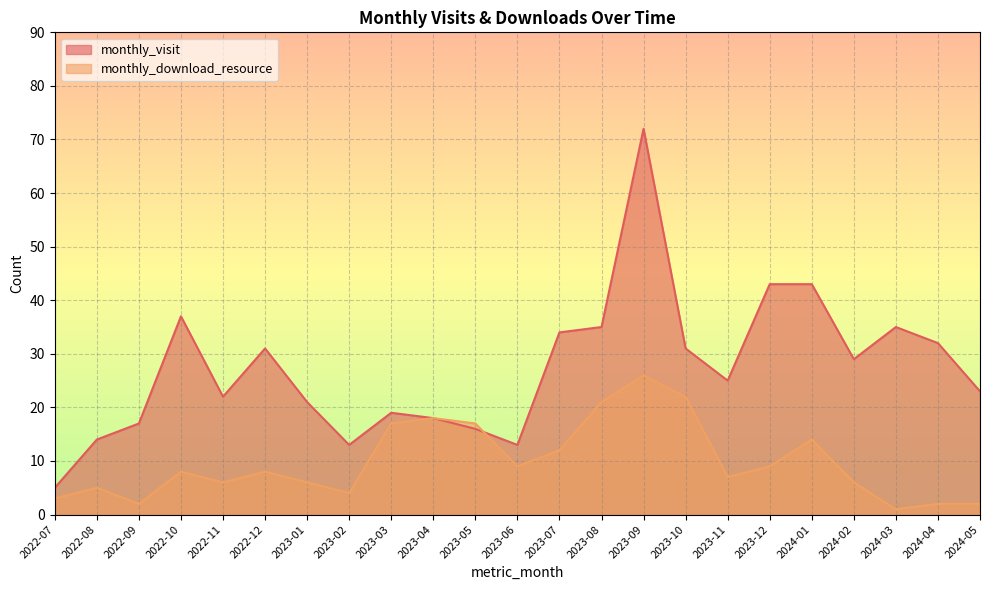

Which category has the highest value across all series?

2023-09